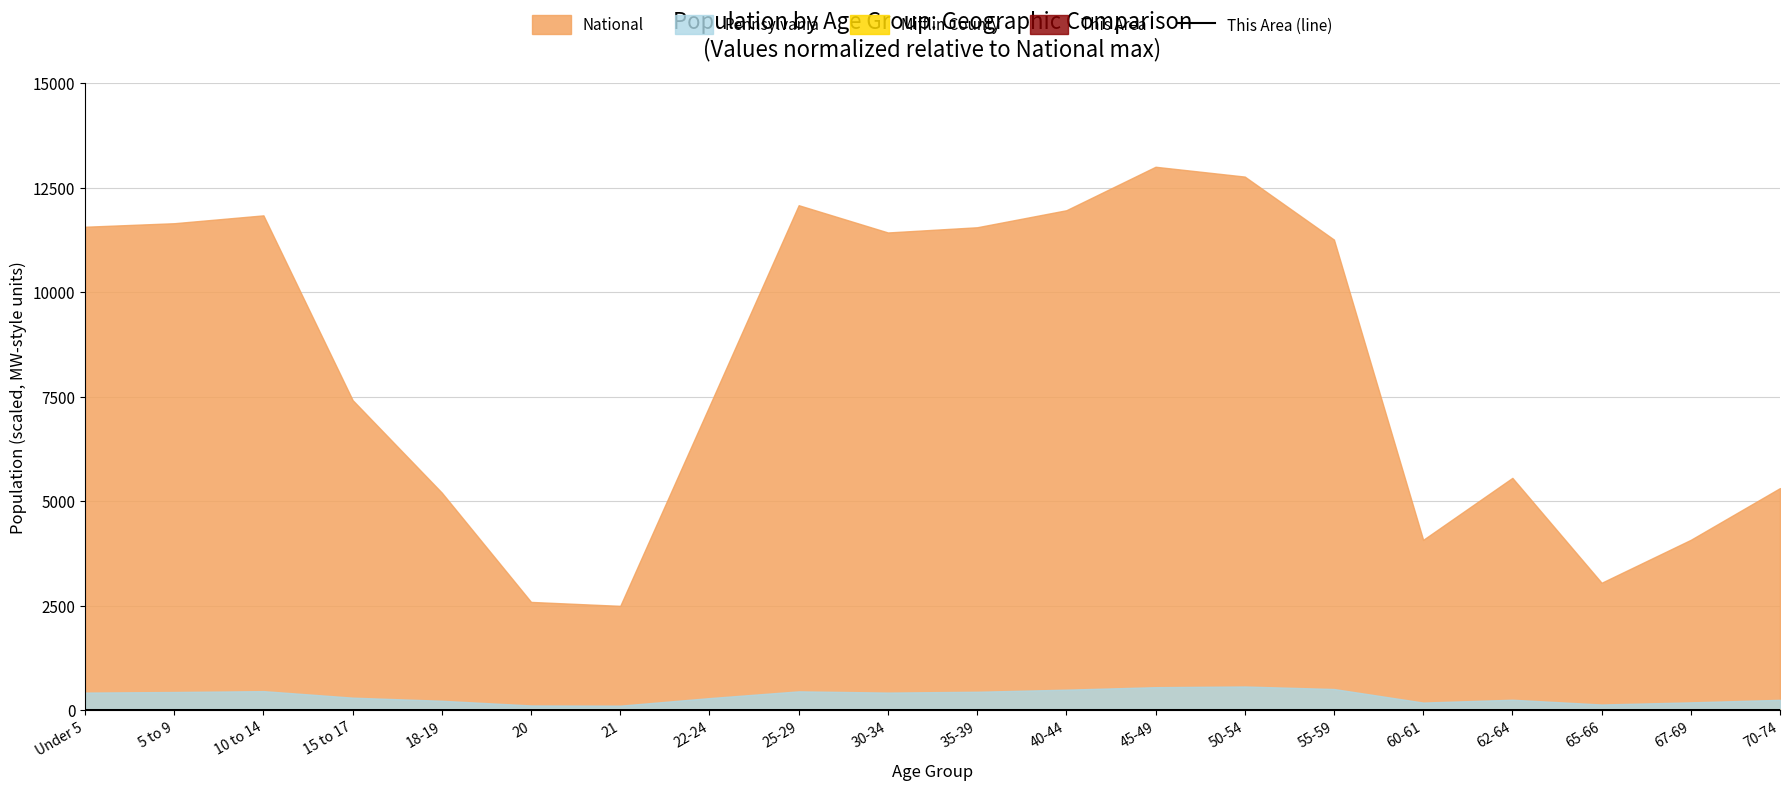

Which label corresponds to the smallest value in the chart?

21